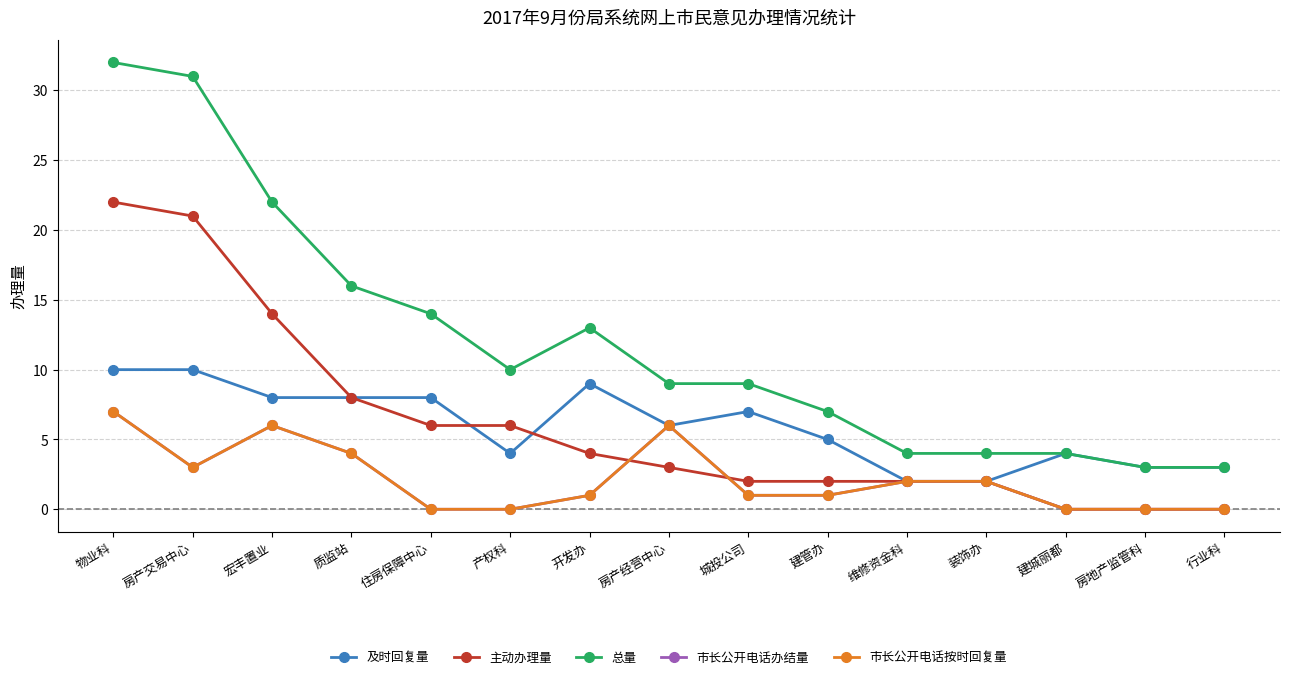

Rank the categories by 主动办理量 value from highest to lowest.

物业科, 房产交易中心, 宏丰置业, 质监站, 住房保障中心, 产权科, 开发办, 房产经营中心, 城投公司, 建管办, 维修资金科, 装饰办, 建城丽都, 房地产监管科, 行业科